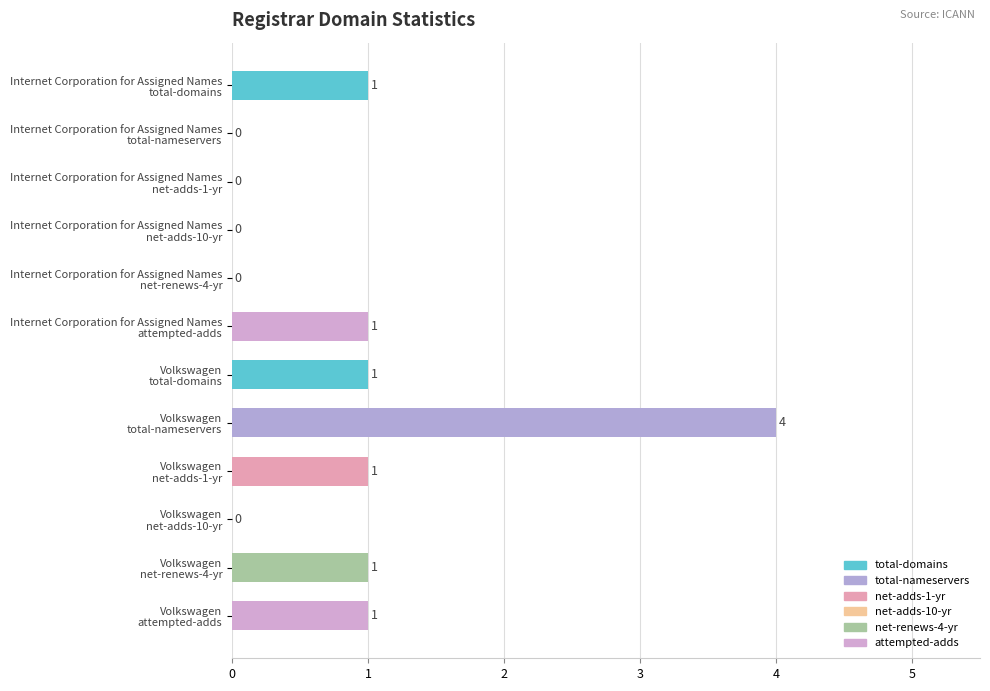

How many values are between 0 and 1?

11